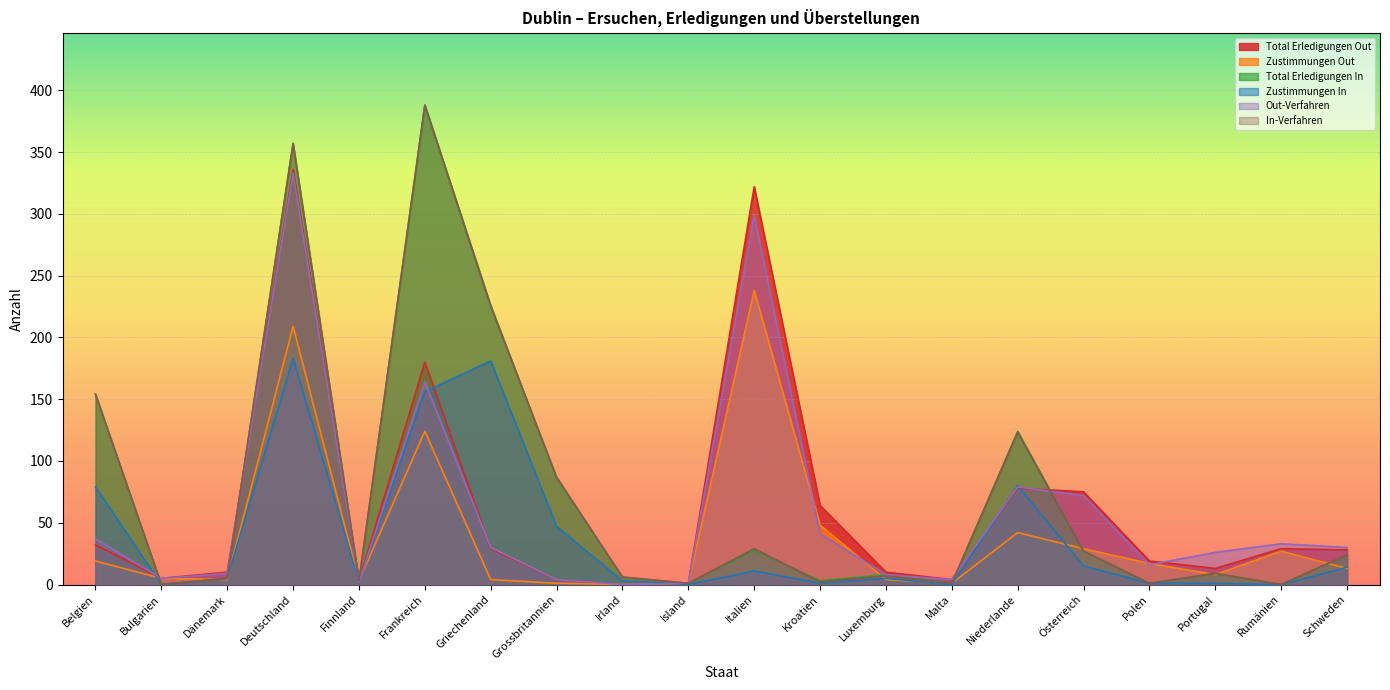

How many categories are shown in the chart?

20